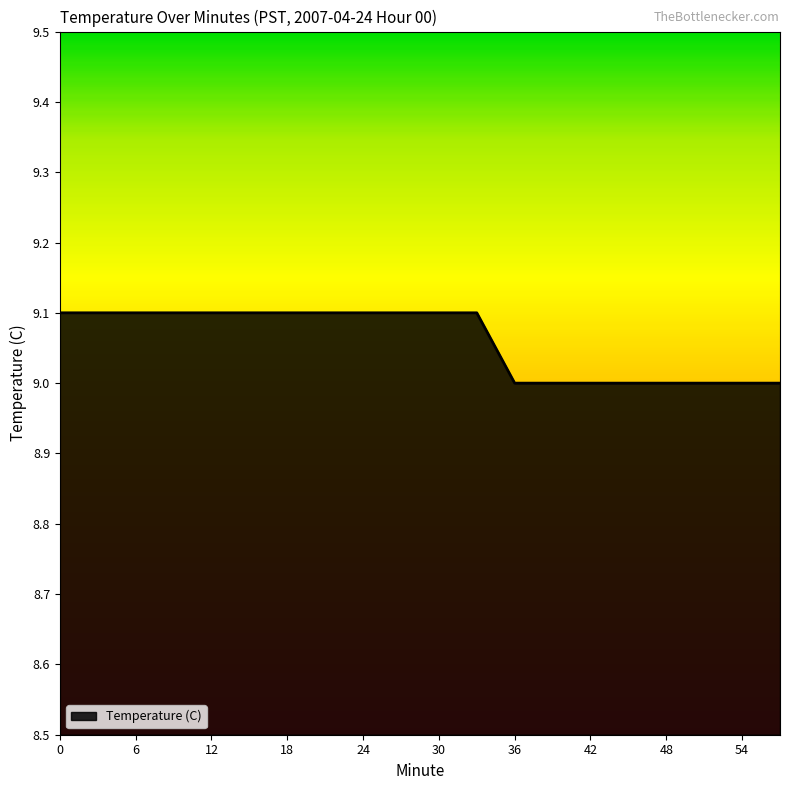

What is the smallest value displayed?

9.0